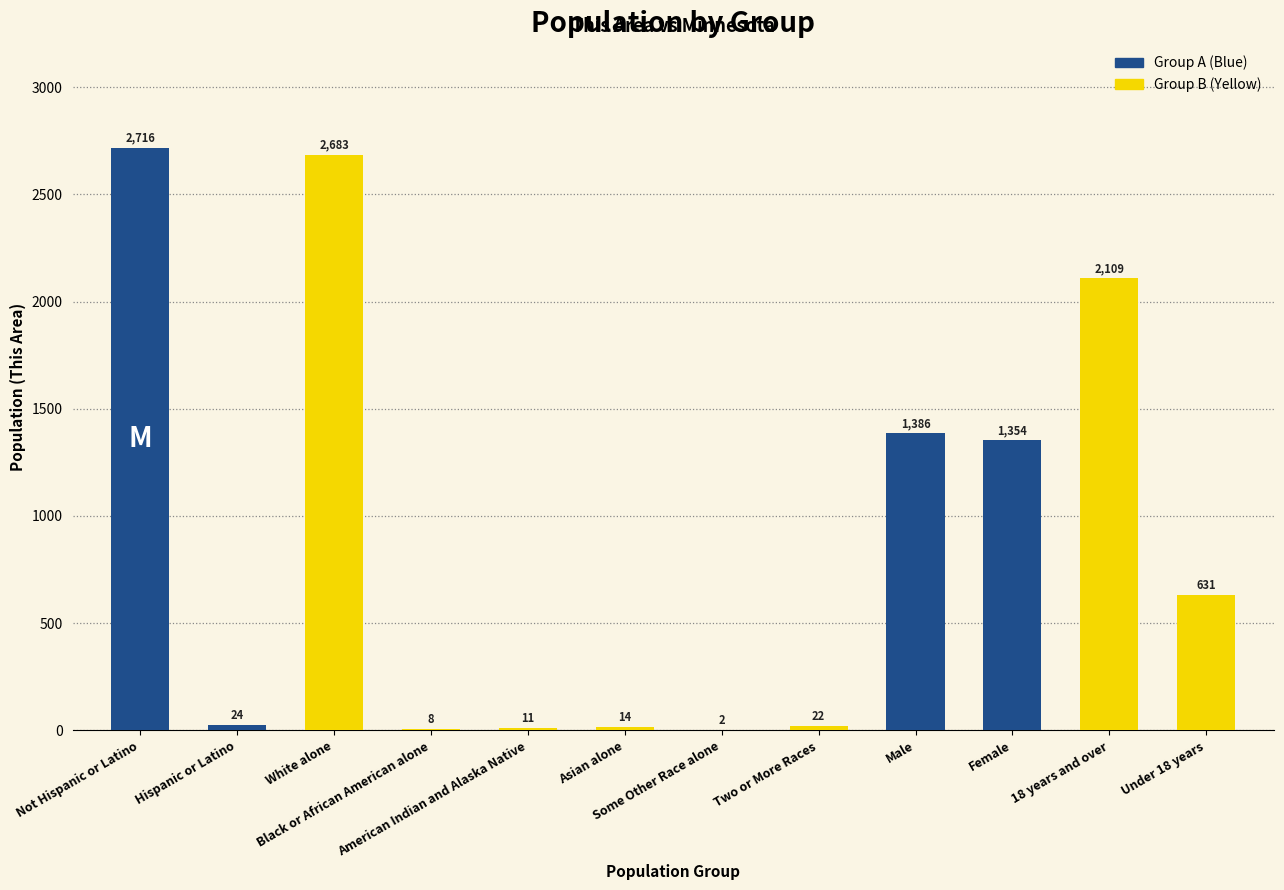

What is the sum of all values?

10960